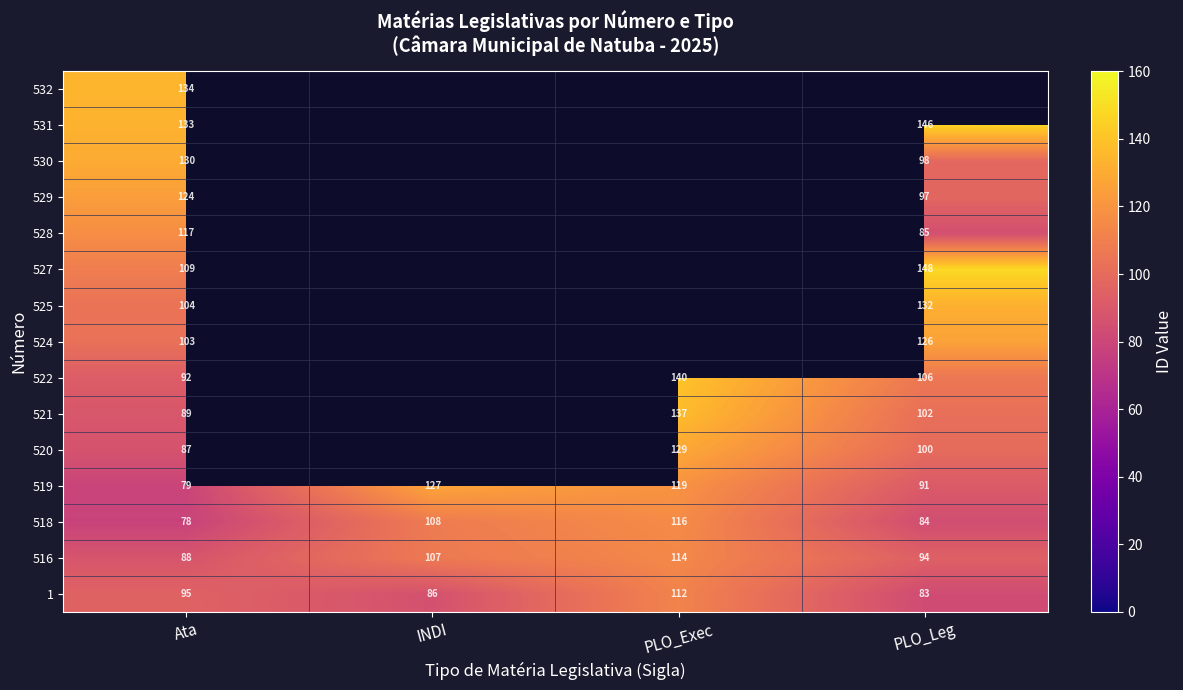

The value of 525 at Ata is 104. True or false?

True